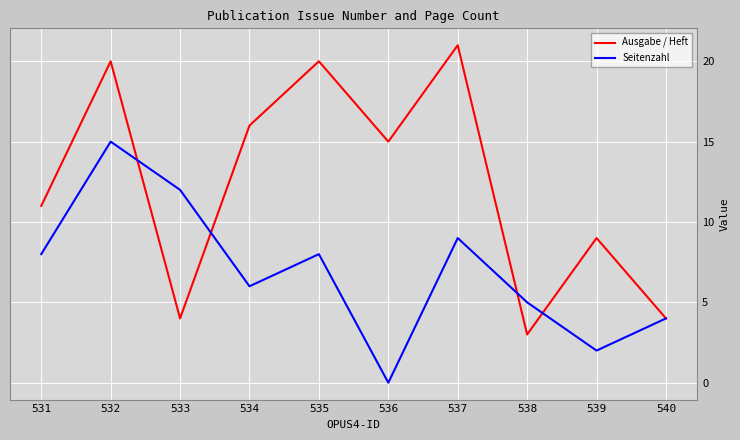

Rank the series at 539 from lowest to highest value.

Seitenzahl, Ausgabe / Heft